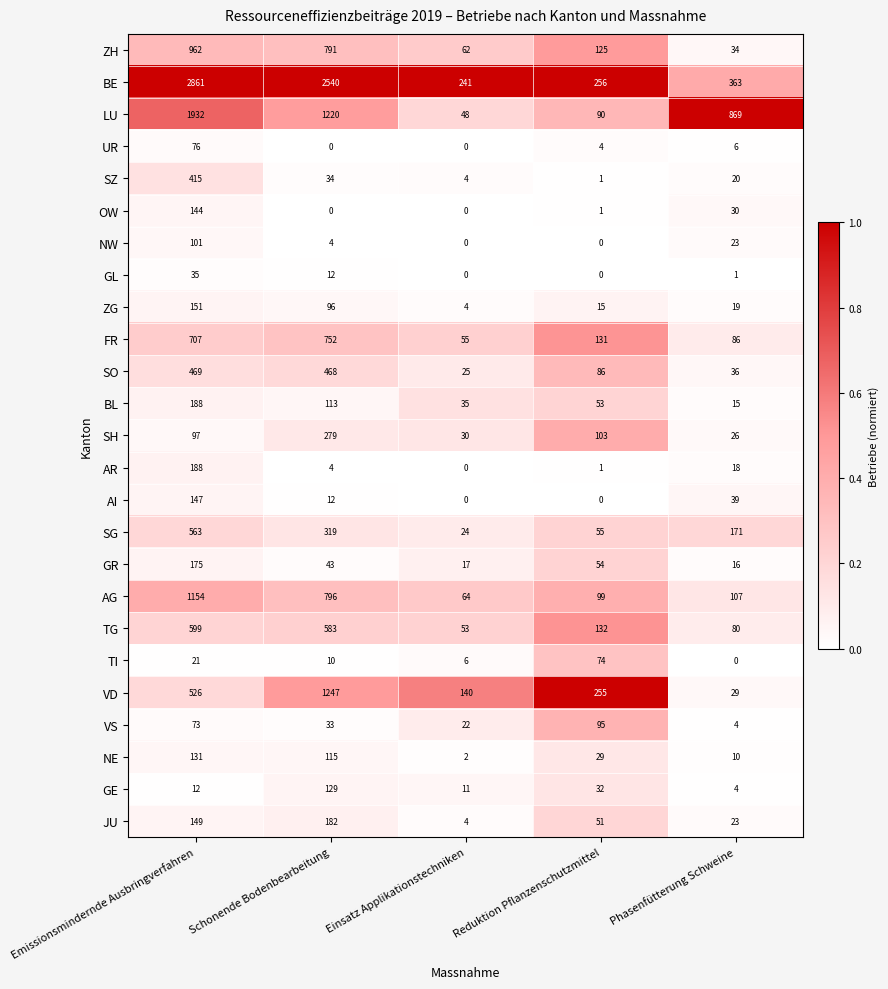

What is the difference between the highest and lowest values at Reduktion Pflanzenschutzmittel?

256